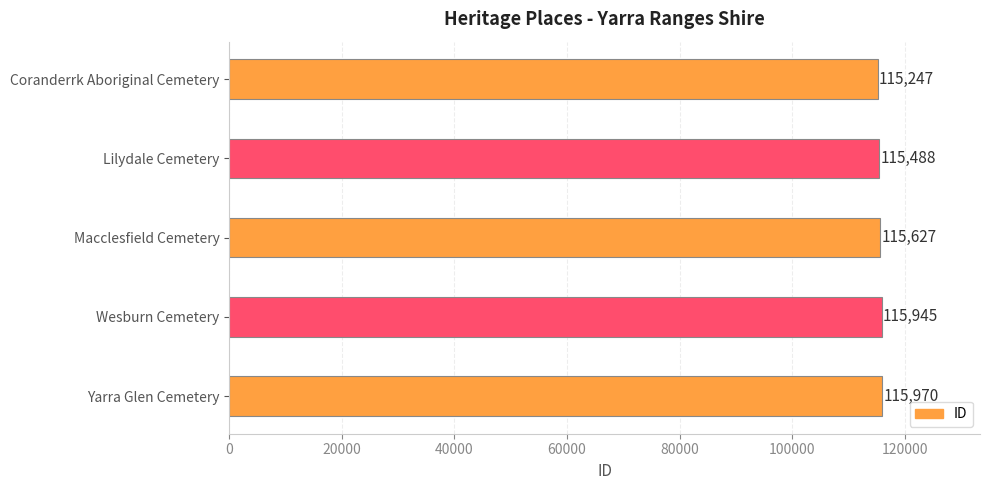

Where does the data first go above 115627?

Wesburn Cemetery